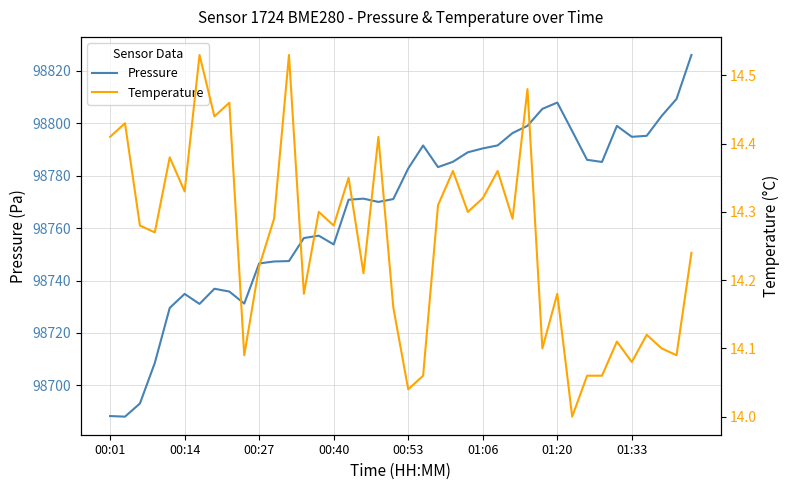

Is the value of Pressure at 23 greater than the value of Temperature at 16?

Yes